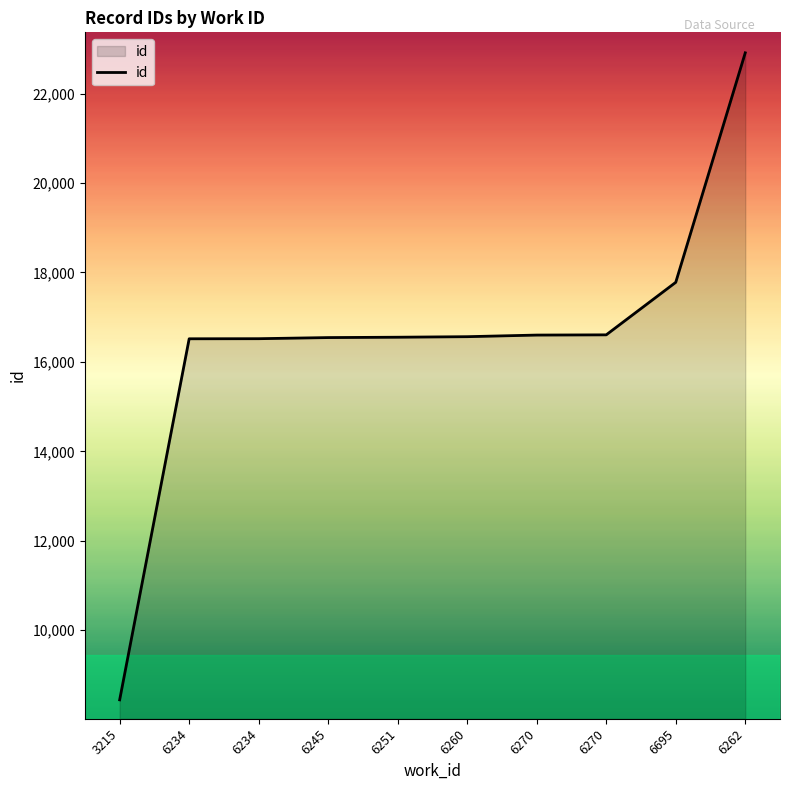

What is the difference between the values at 6270 and 6260?

36